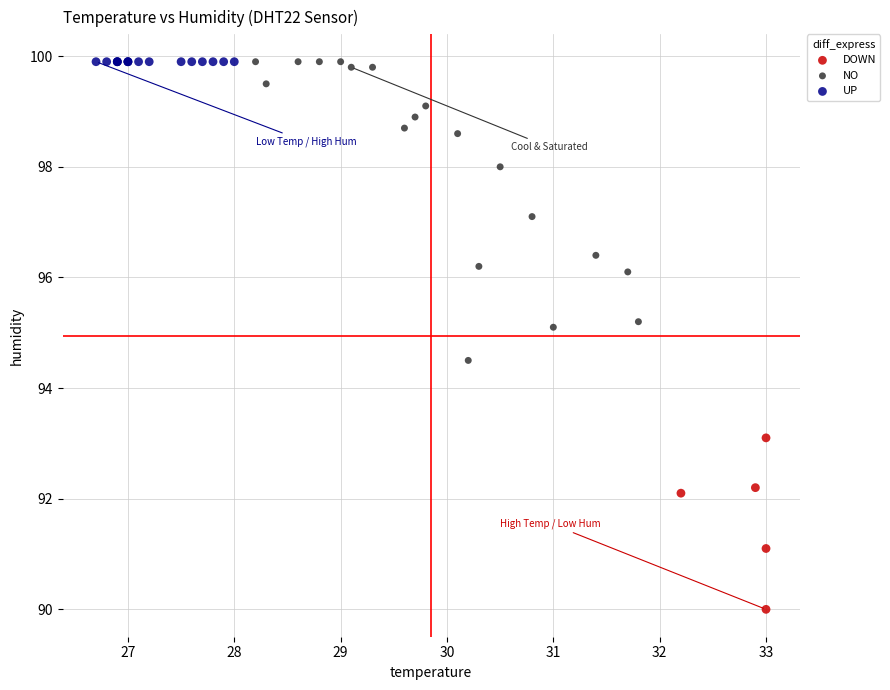

Which series contains the lowest Y value?

DOWN